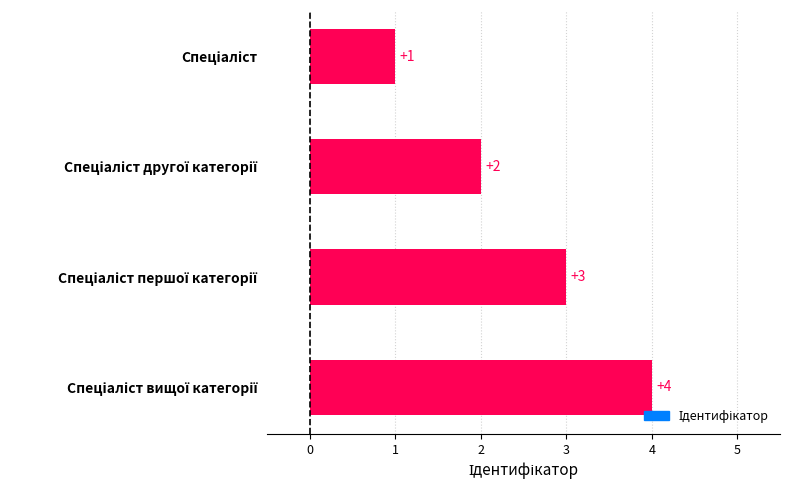

How many data points does each series have?

4